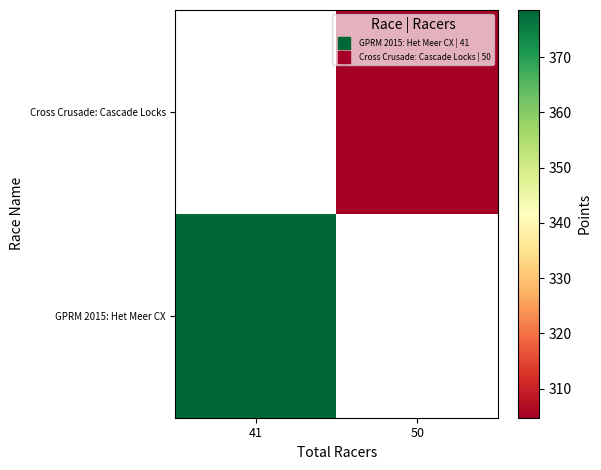

At how many categories does at least one series exceed 355?

1